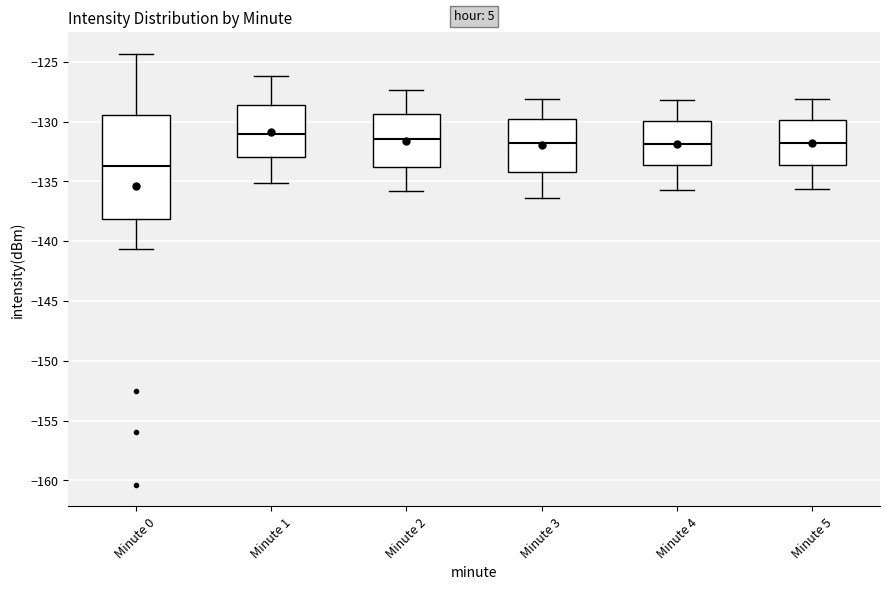

Comparing the boxes themselves (not the whiskers), which one is the tallest?

Minute 0